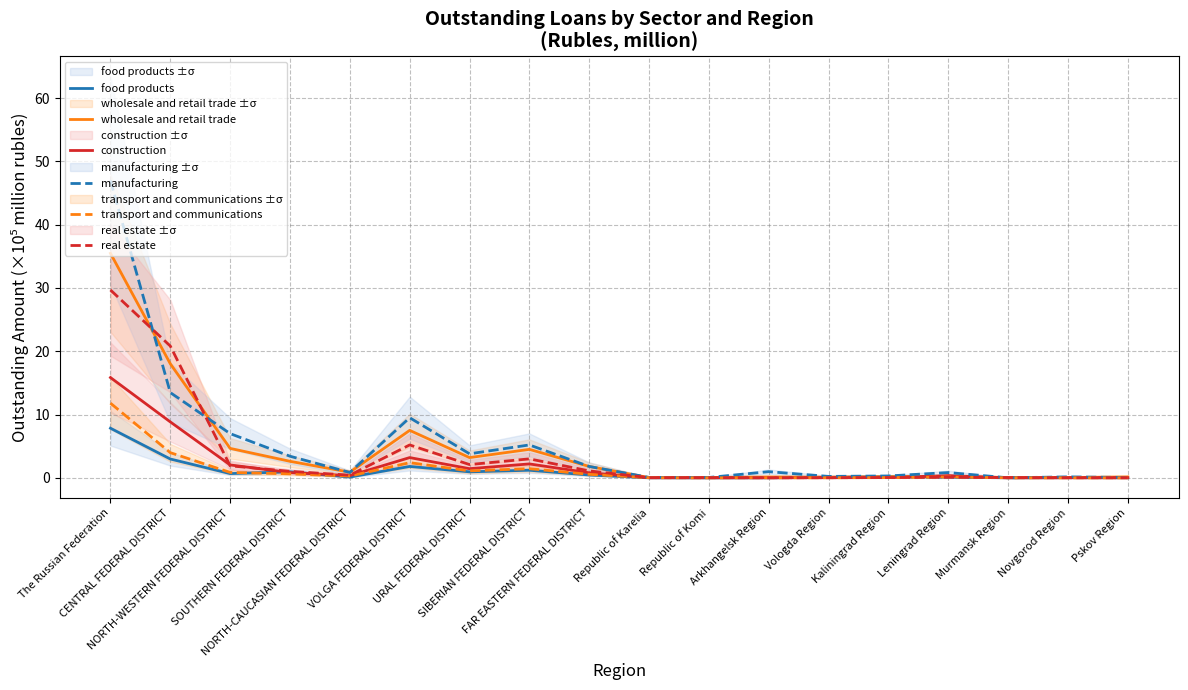

True or false: wholesale and retail trade and food products cross at least once.

True